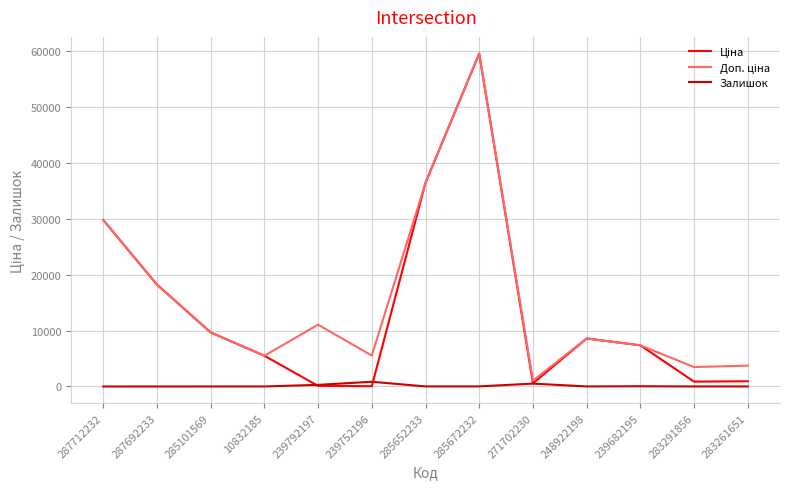

What is the maximum value shown in the chart?

59523.0